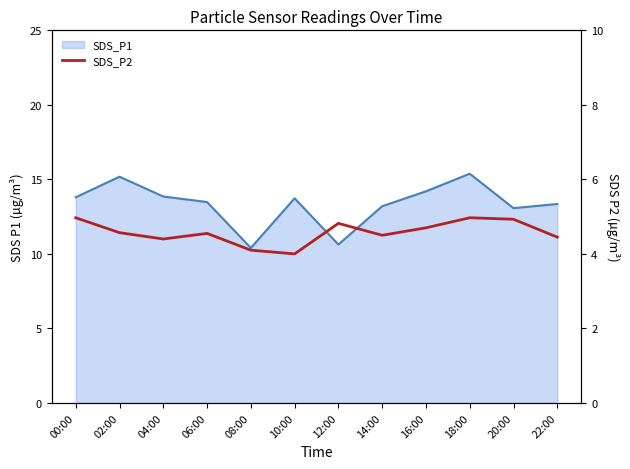

List the labels in order of value, smallest first.

10:00, 08:00, 04:00, 22:00, 14:00, 06:00, 02:00, 16:00, 12:00, 20:00, 00:00, 18:00